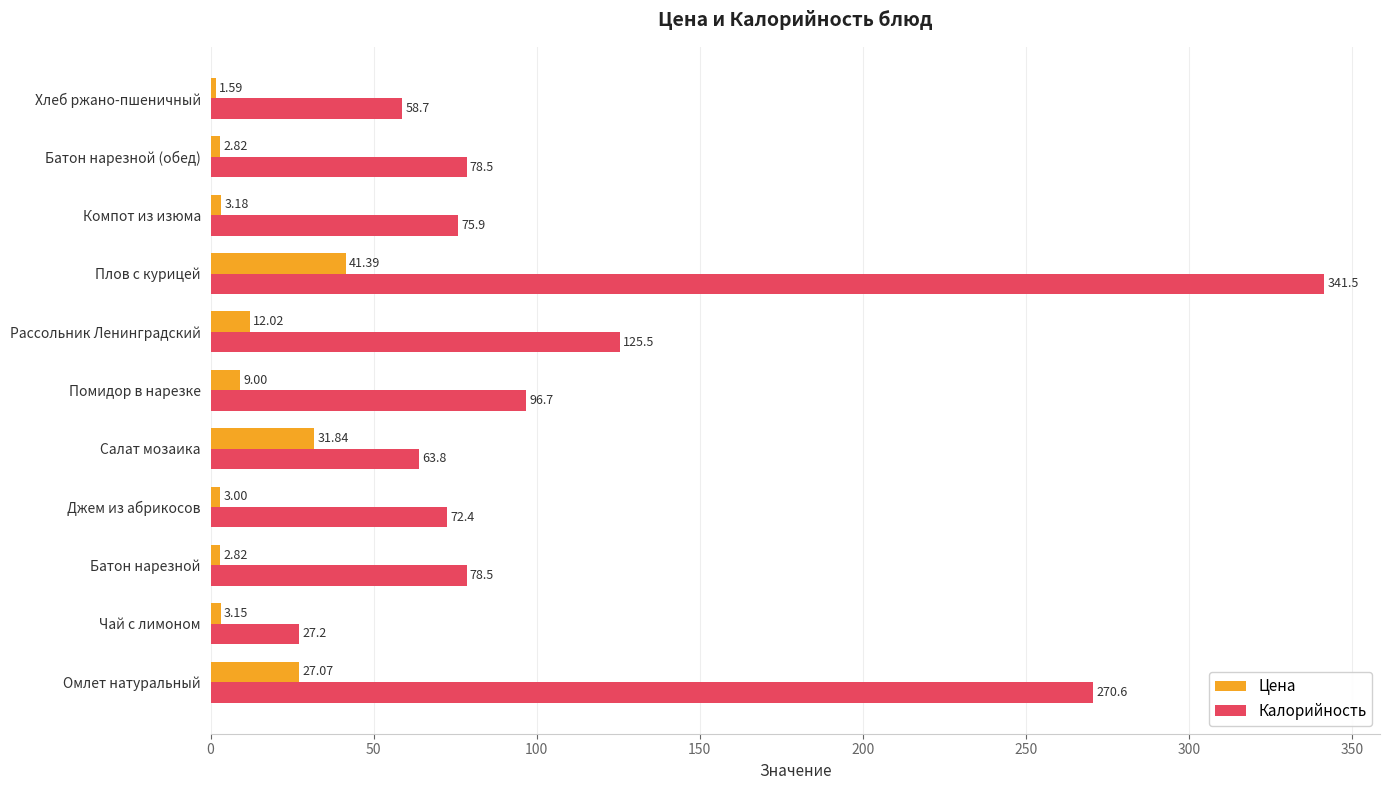

Rank the series by their maximum value, from lowest to highest.

Цена, Калорийность